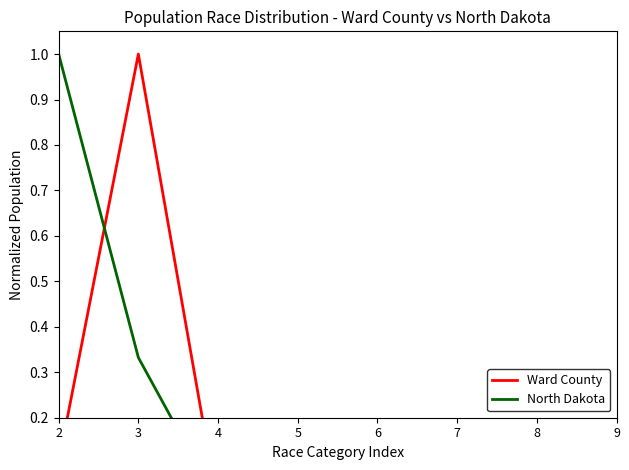

Reading left to right, transcribe all the data shown in this chart.

Ward County: 2=0.1	3=1.0	4=0.0	5=0.0	6=0.0	7=0.0	8=0.0	9=0.0
North Dakota: 2=1.0	3=0.3	4=0.0	5=0.1	6=0.0	7=0.0	8=0.0	9=0.0